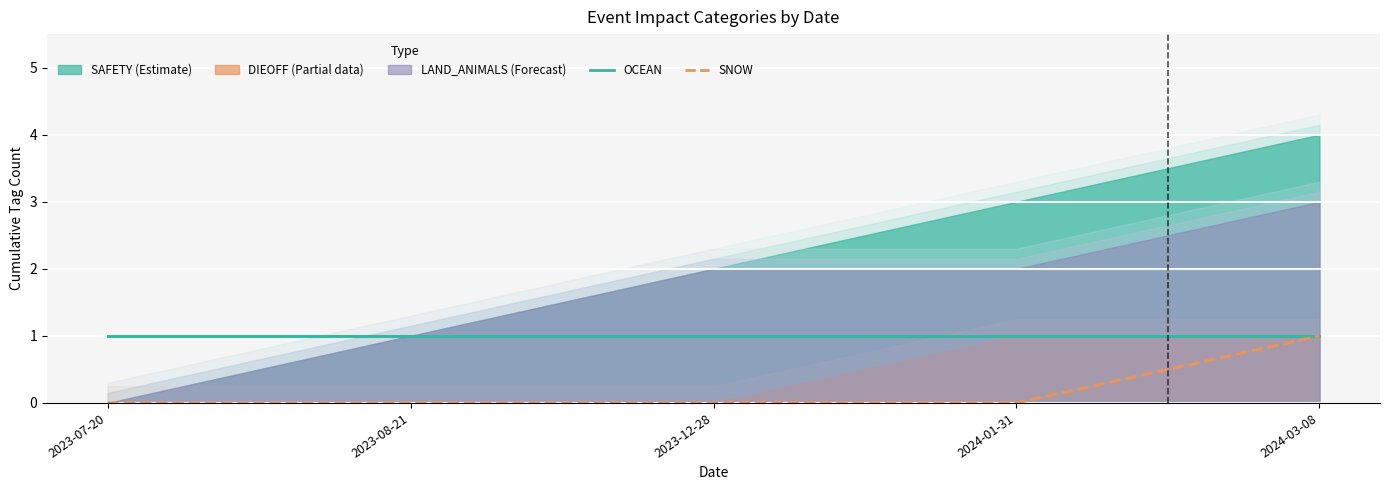

Which category has the lowest value across all series?

2023-07-20